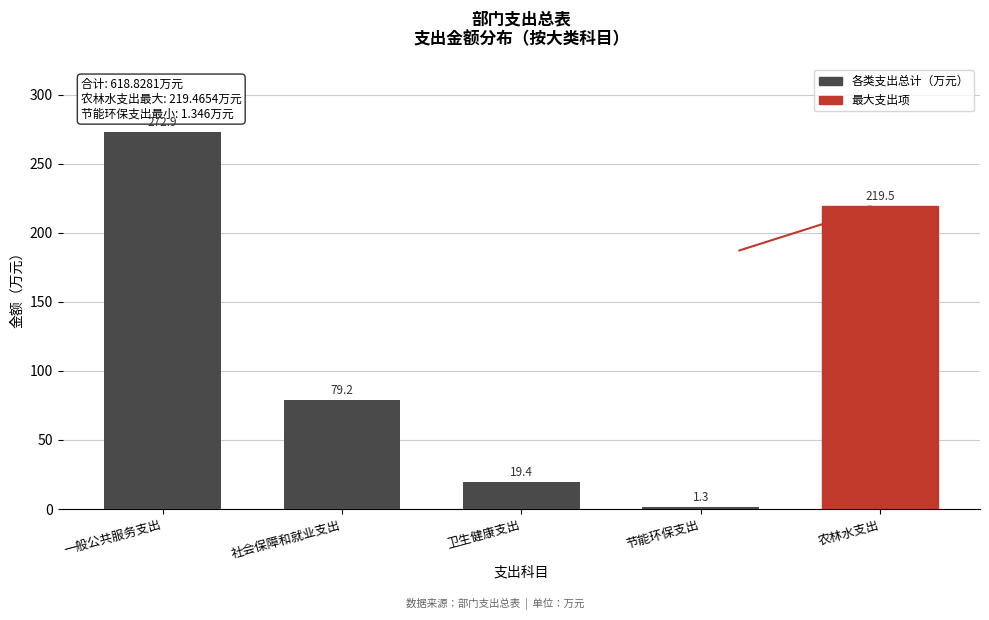

Reading right to left, extract all data points from this chart.

农林水支出=219.5	节能环保支出=1.3	卫生健康支出=19.4	社会保障和就业支出=79.2	一般公共服务支出=272.9